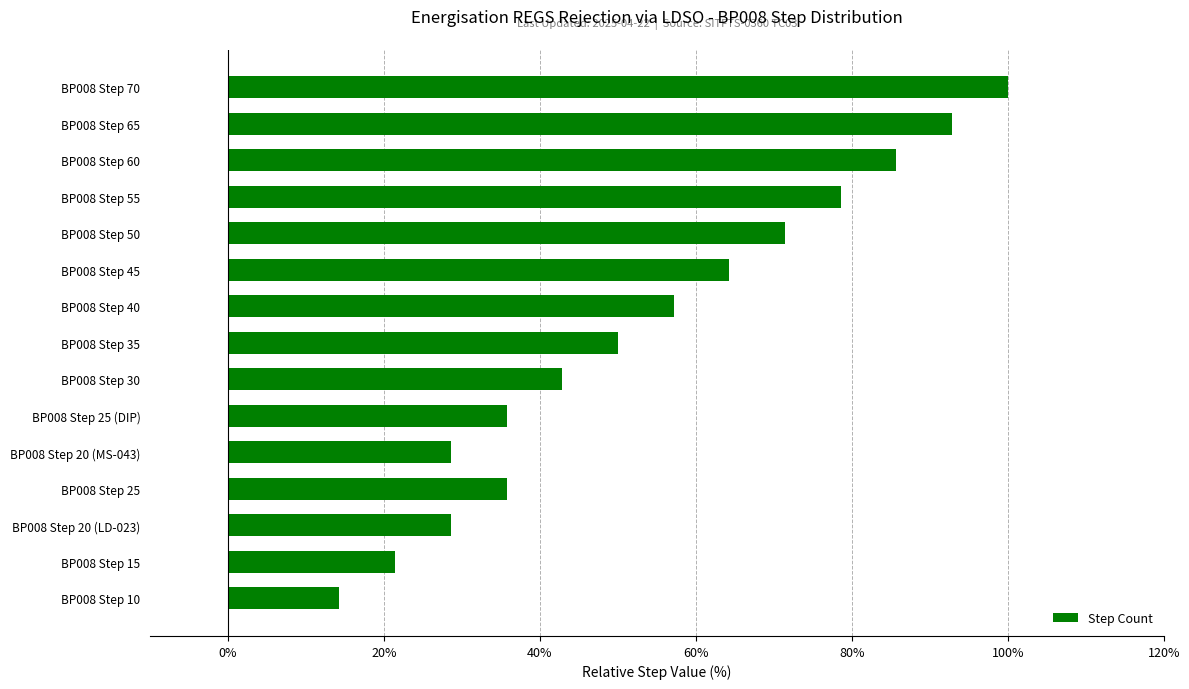

Is it true that the value at BP008 Step 15 is 31.4?

False